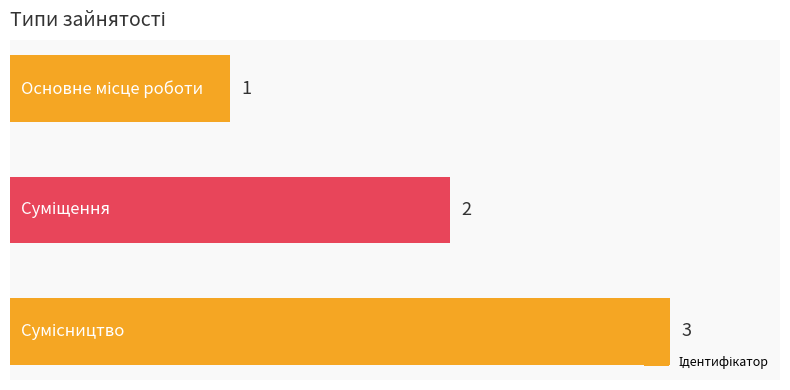

What is the maximum value shown in the chart?

3